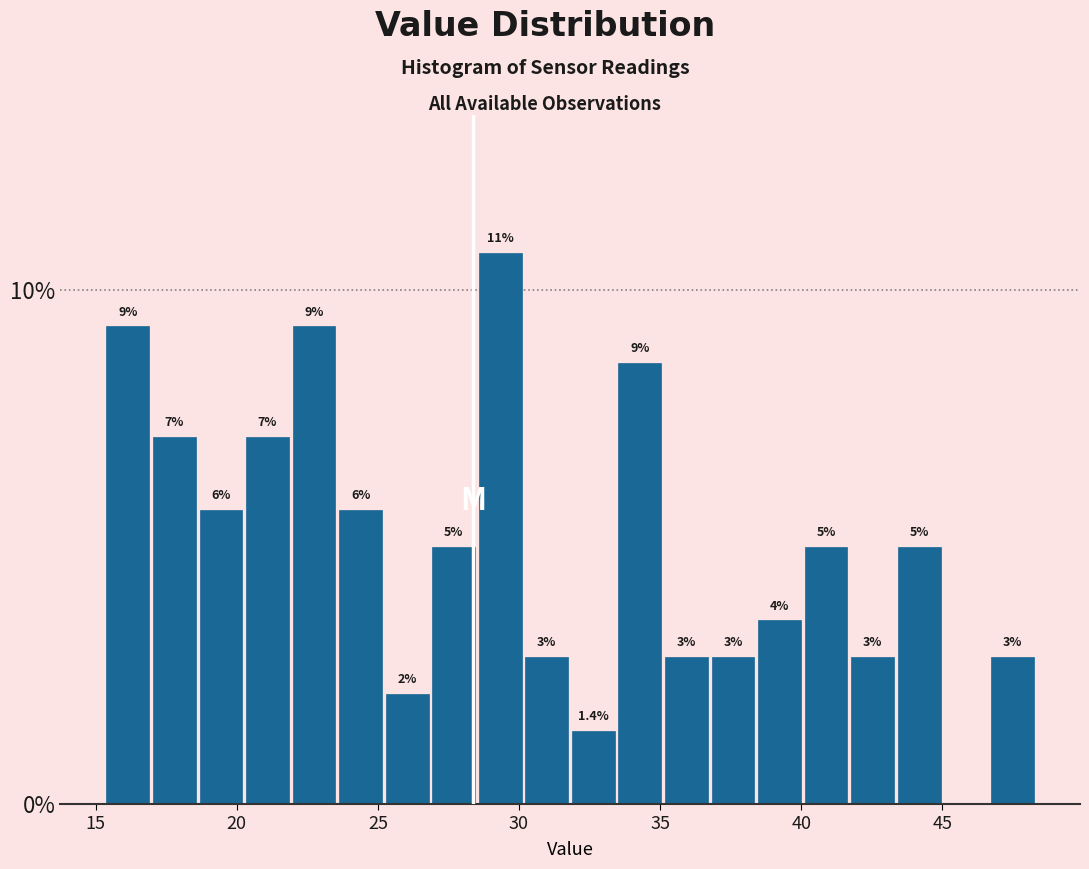

Read against the x-axis, roughly where is the centre of the tallest bar?

29.5